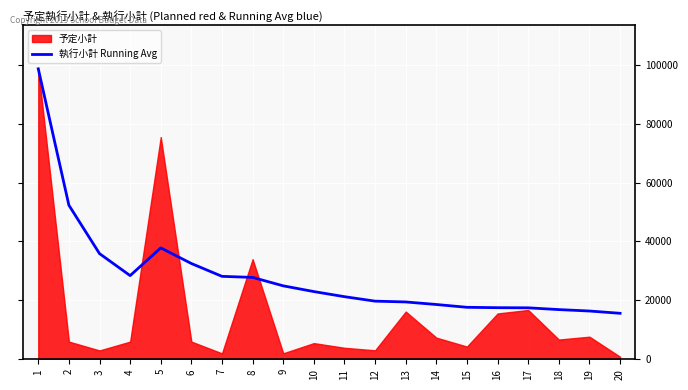

True or false: the data has more than 0 interior local peaks.

True